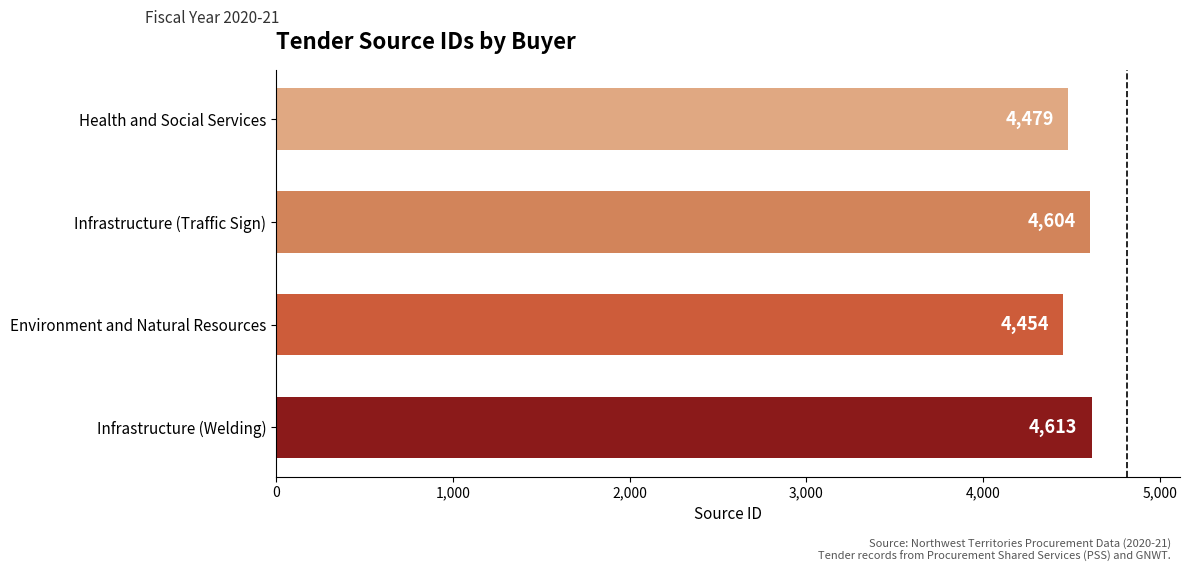

Where is the data nearest to the value 4533?

Health and Social Services